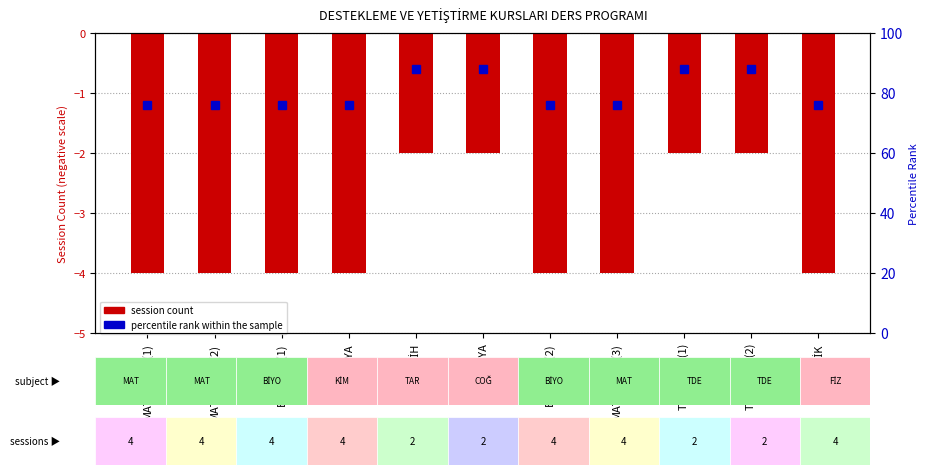

List the labels in order of value, largest first.

TARİH, COĞRAFYA, TÜRK DİLİ(1), TÜRK DİLİ(2), MATEMATİK(1), MATEMATİK(2), BİYOLOJİ(1), KİMYA, BİYOLOJİ(2), MATEMATİK(3), FİZİK